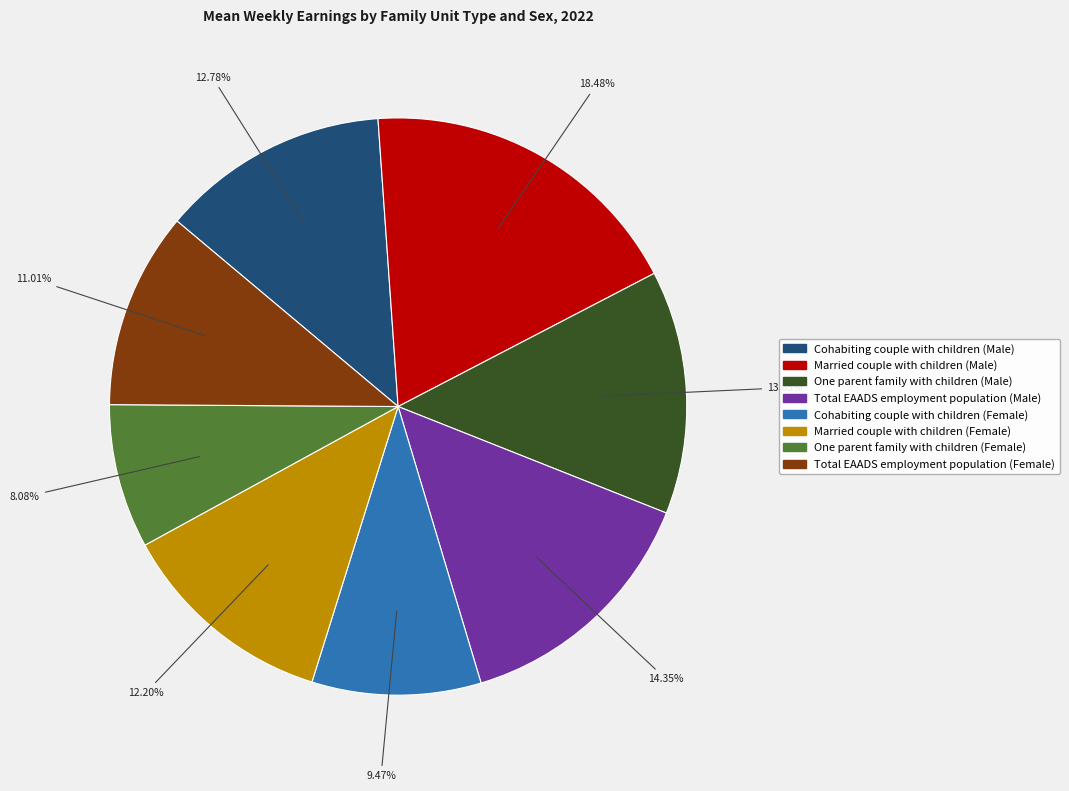

Count the number of slices in the pie.

8